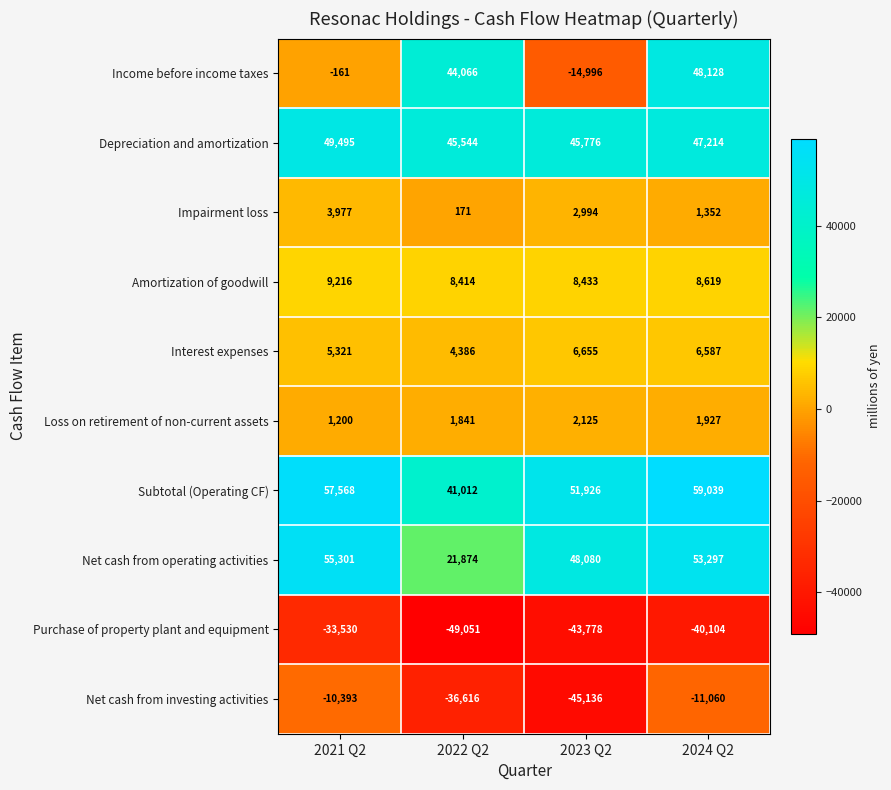

Which label corresponds to the smallest value in the chart?

2022 Q2